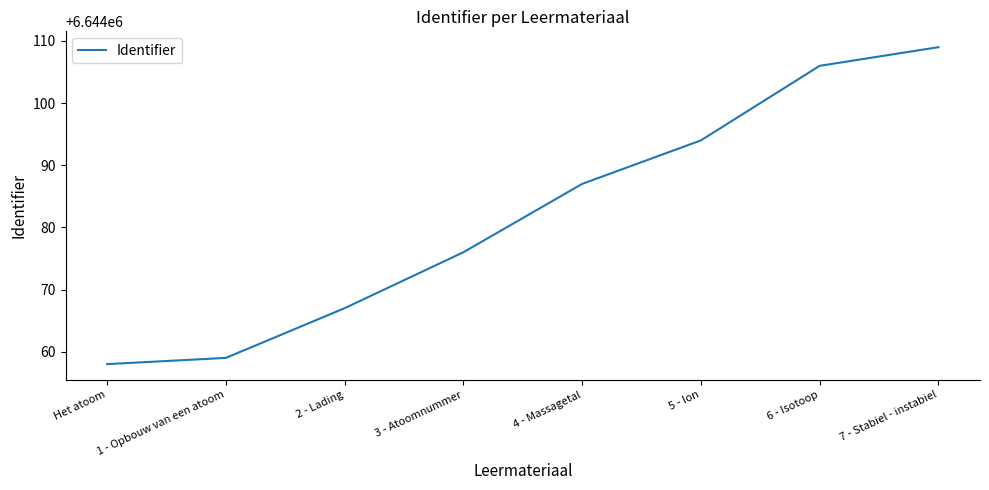

True or false: the data has more than 0 interior local peaks.

False